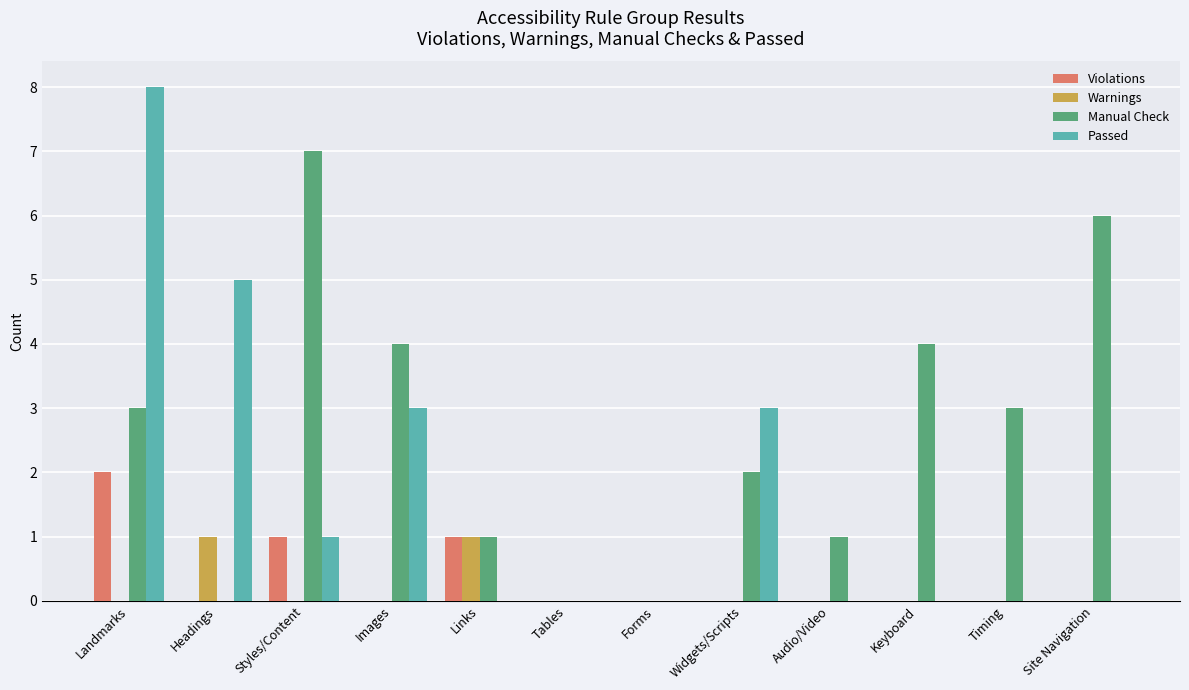

What are all the series names shown in the legend?

Violations, Warnings, Manual Check, Passed